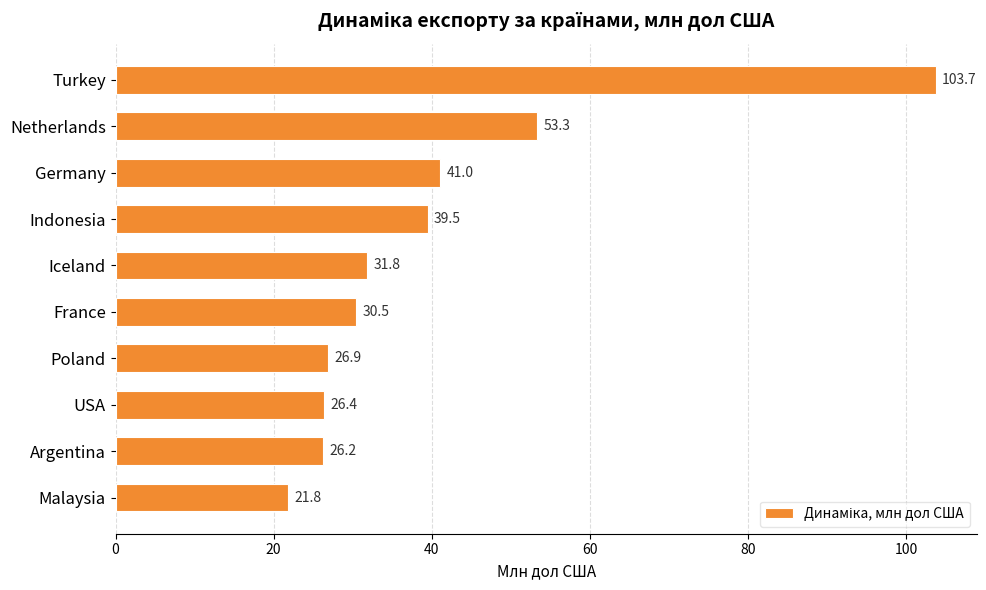

What is the smallest value displayed?

21.8